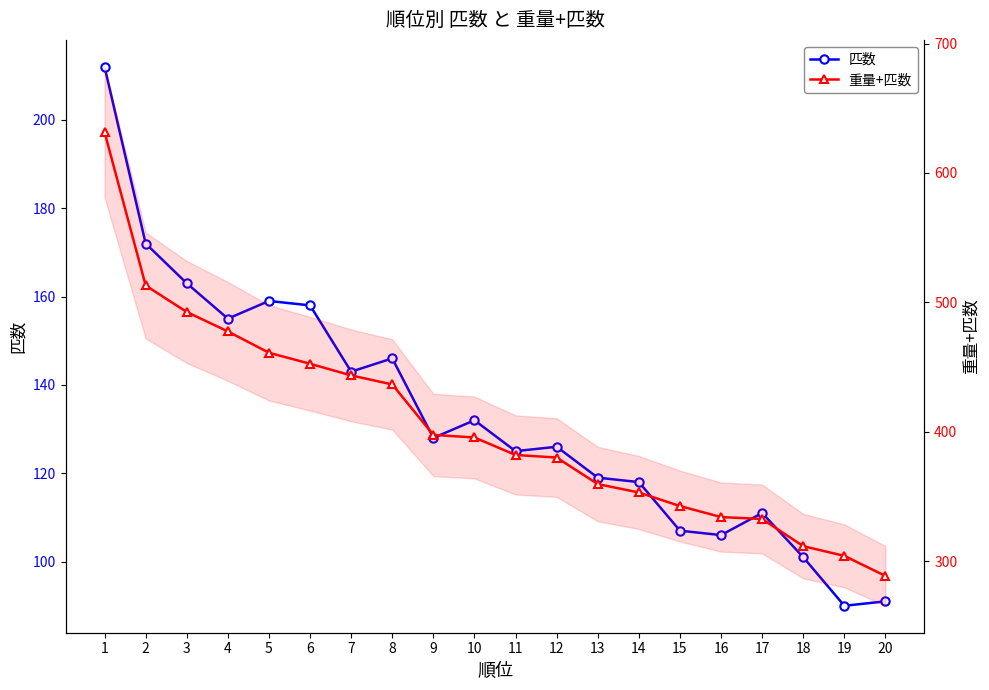

Reading right to left, what are all the values shown in this chart?

匹数: 91.0	90.0	101.0	111.0	106.0	107.0	118.0	119.0	126.0	125.0	132.0	128.0	146.0	143.0	158.0	159.0	155.0	163.0	172.0	212.0
重量+匹数: 288.5	304.0	311.5	332.5	334.0	342.5	353.0	359.5	380.0	382.0	395.5	397.5	436.5	443.5	452.5	461.0	477.5	492.5	513.0	631.5